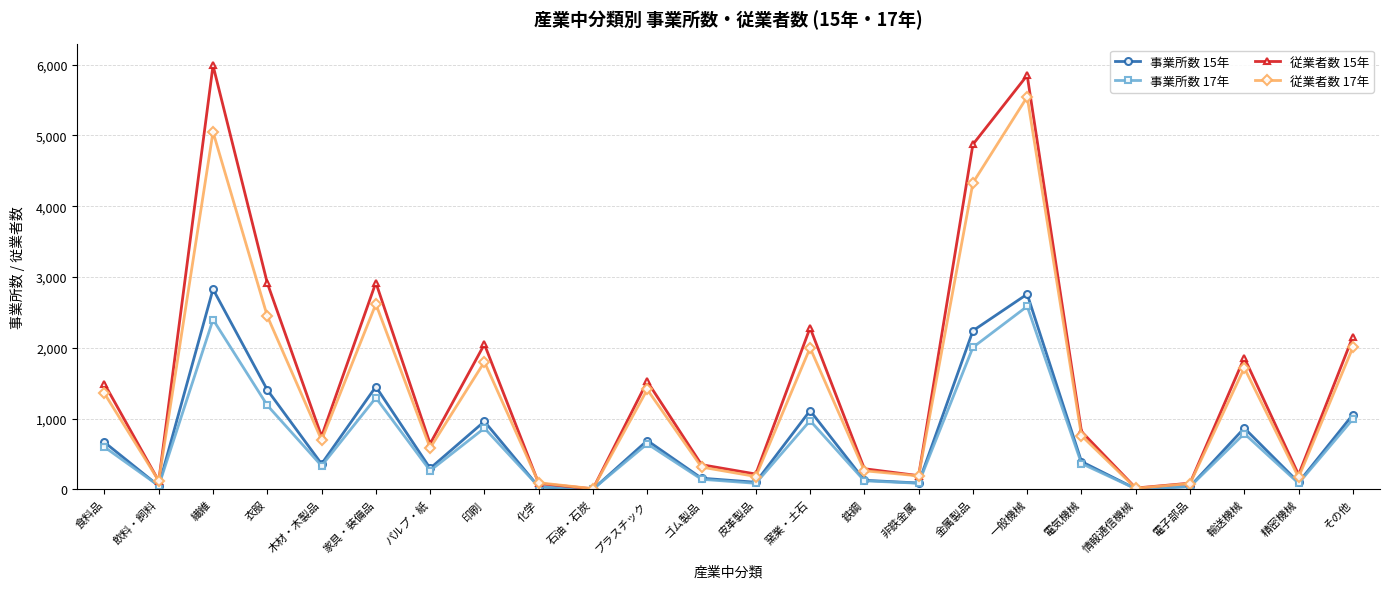

What is the label of the 3rd point from the right?

輸送機械